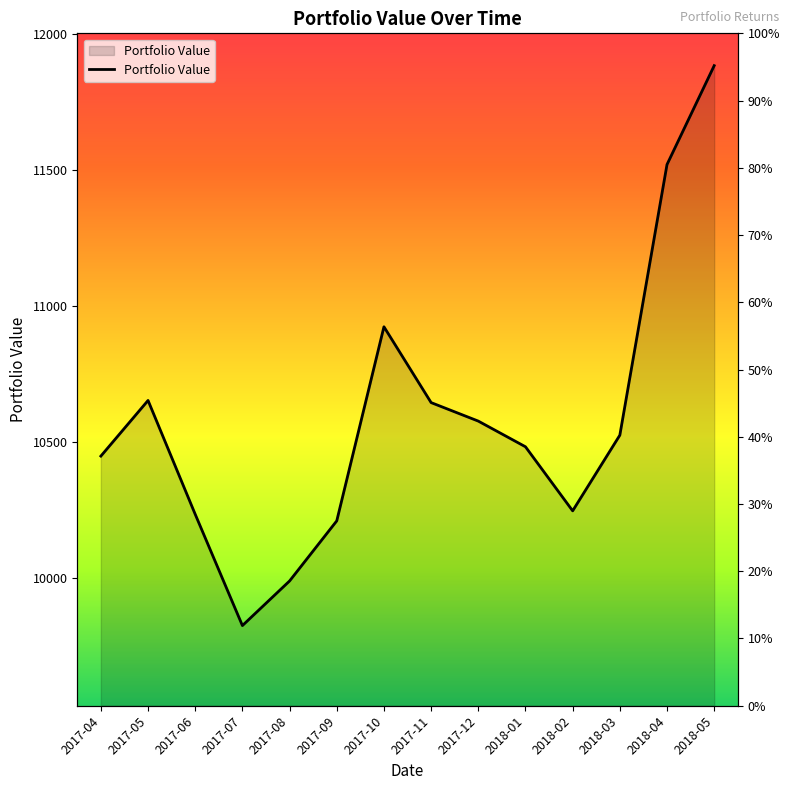

What is the sum of all values?

148163.2